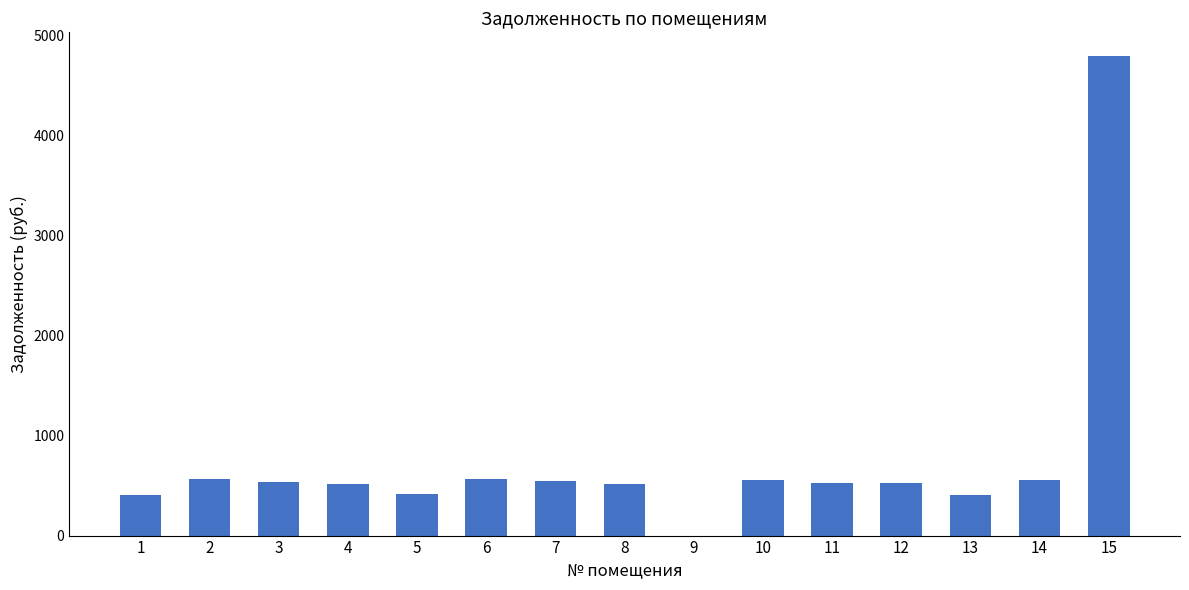

What is the sum of the values at 1 and 7?

944.0